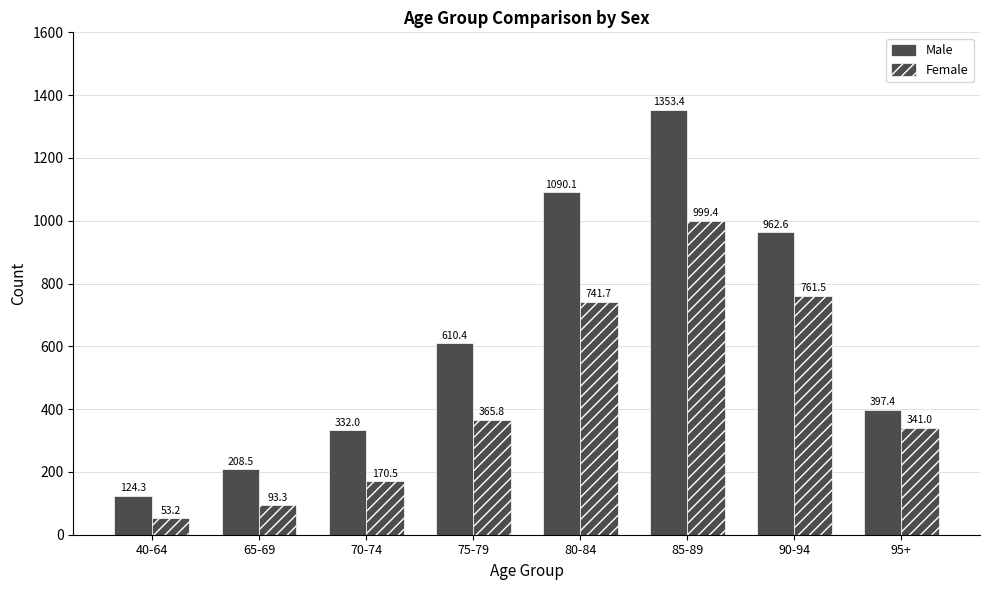

What is the minimum value shown in the chart?

53.2